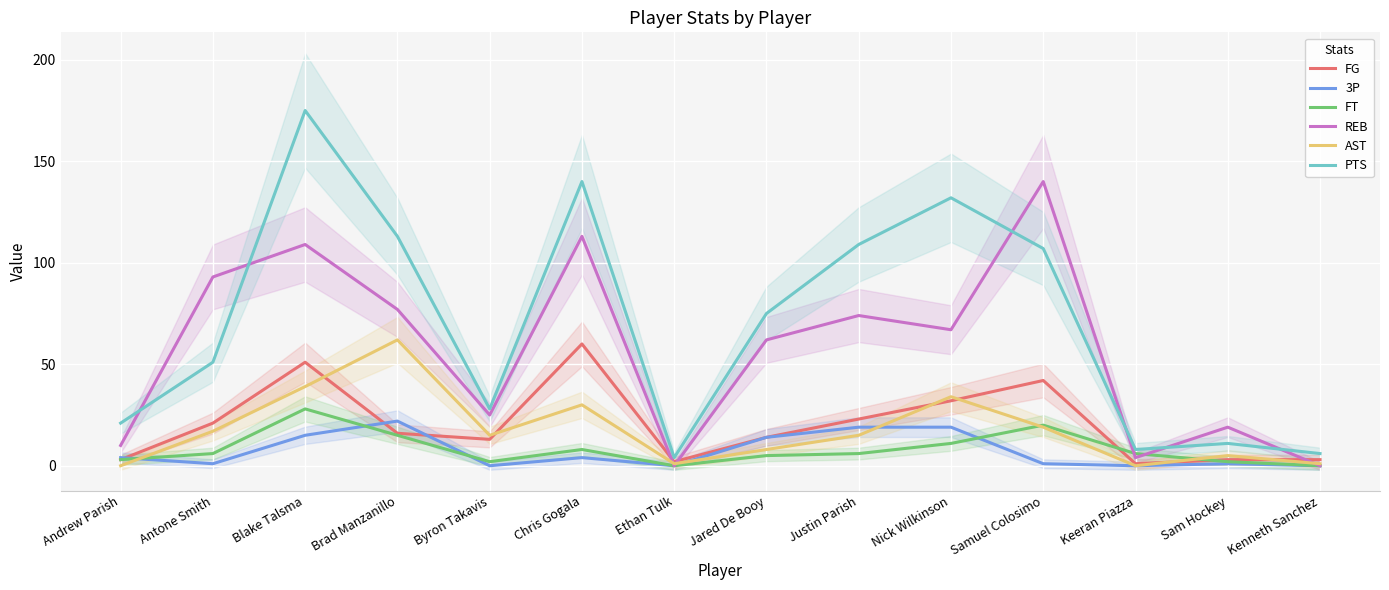

How many lines are shown in the chart?

6